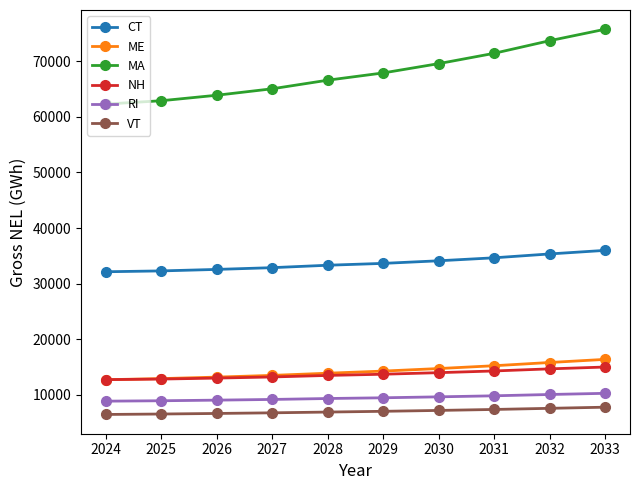

Which category has the highest value across all series?

2033